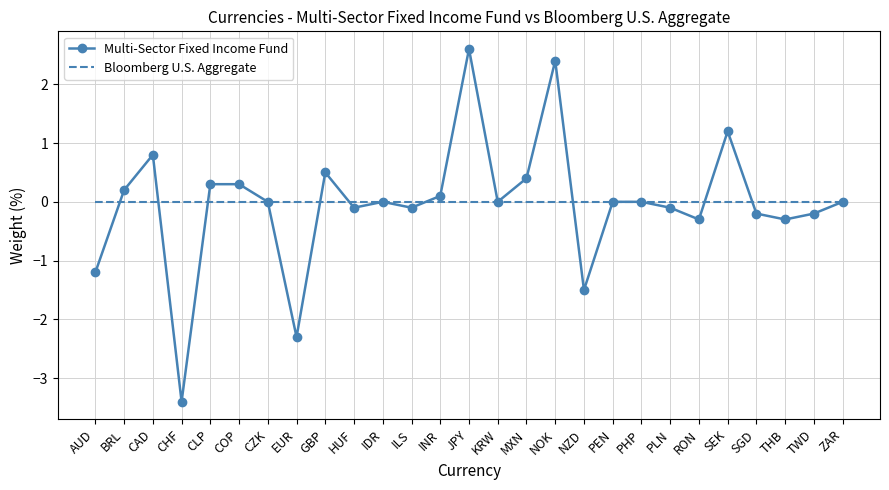

What is the greatest value displayed?

2.6